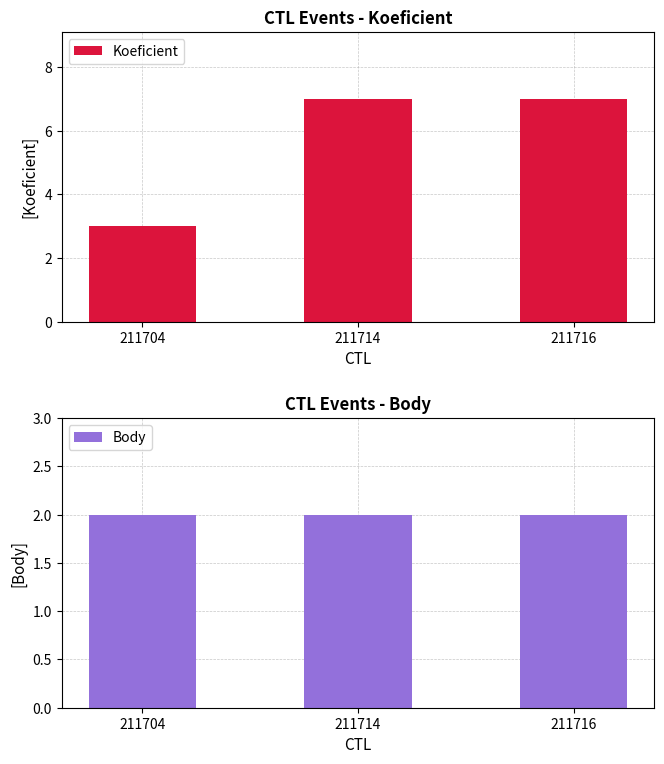

What is the highest value of the Koeficient series?

7